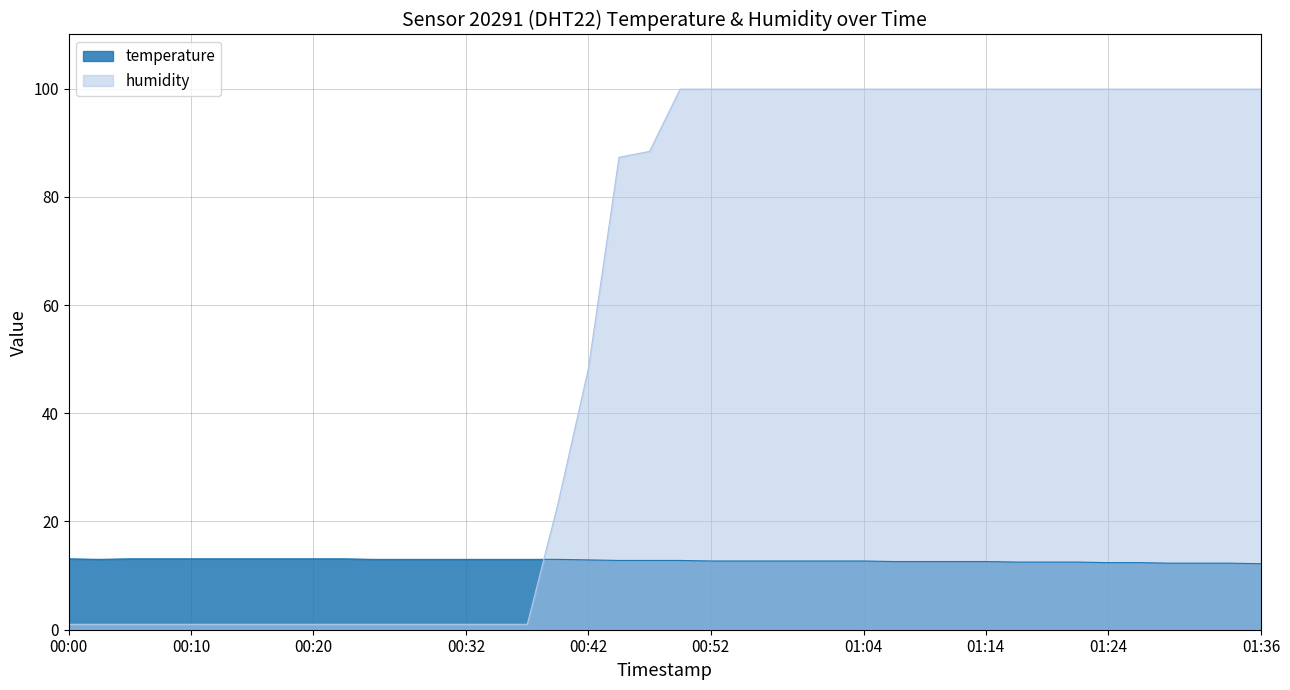

How many lines are shown in the chart?

2